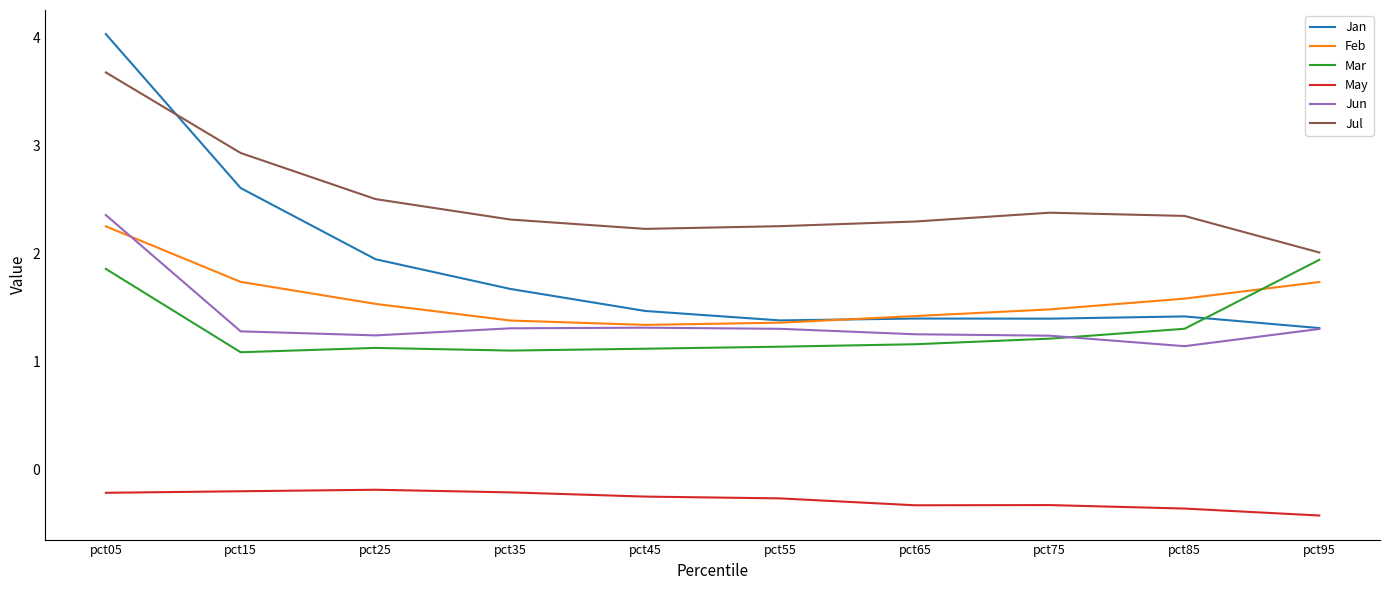

Which category has the lowest value in the Jun series?

pct85